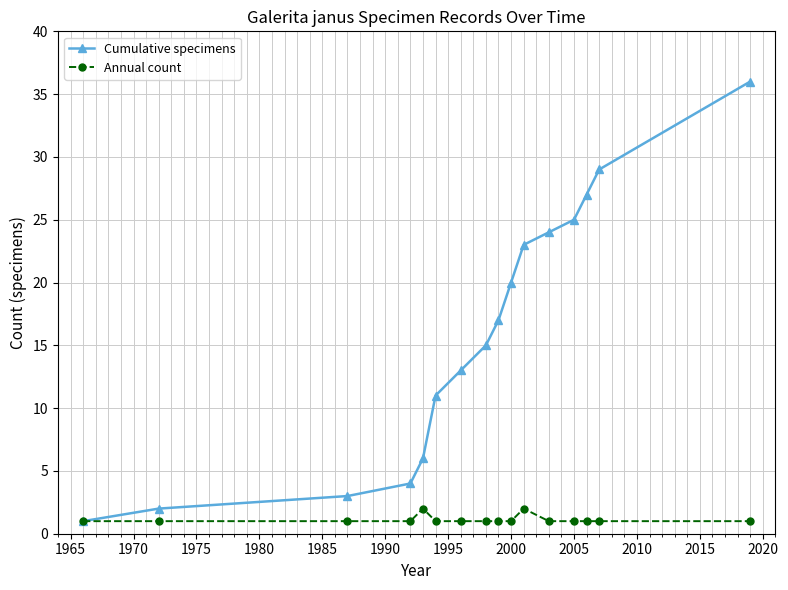

True or false: Cumulative specimens has more than 2 interior local peaks.

False